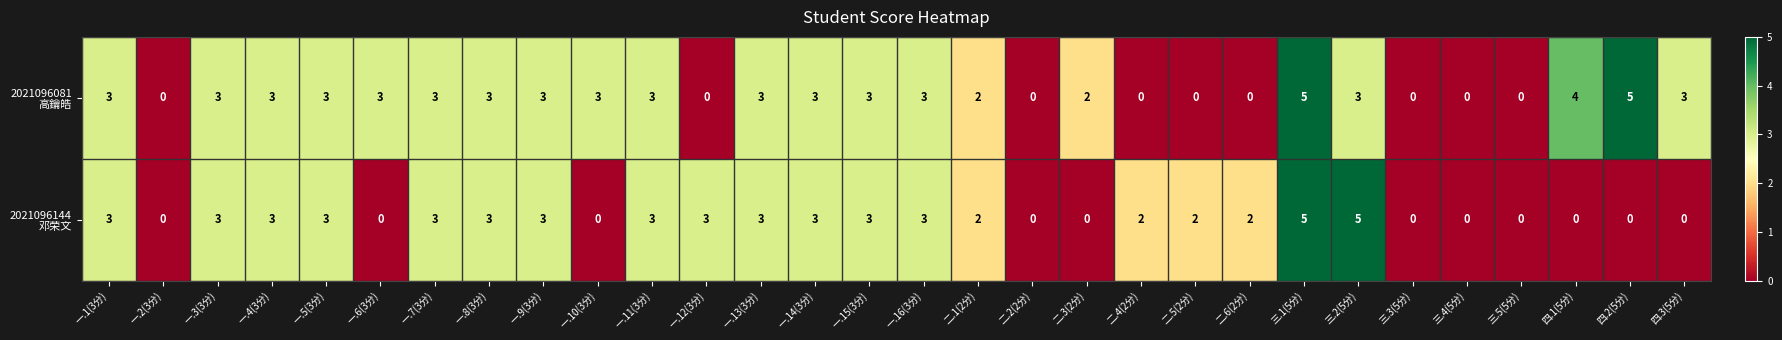

What is the total value across all series at 三.1(5分)?

10